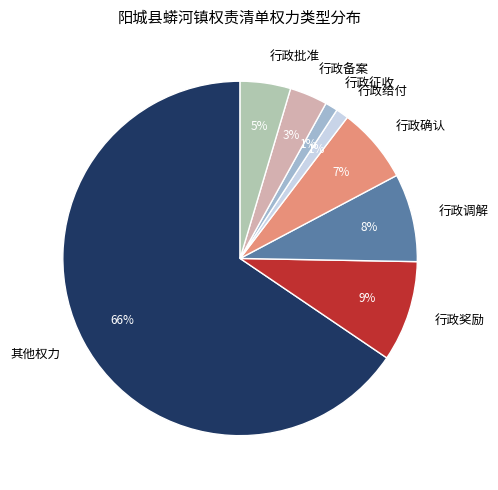

The 行政给付 slice represents 11% of the pie. True or false?

False